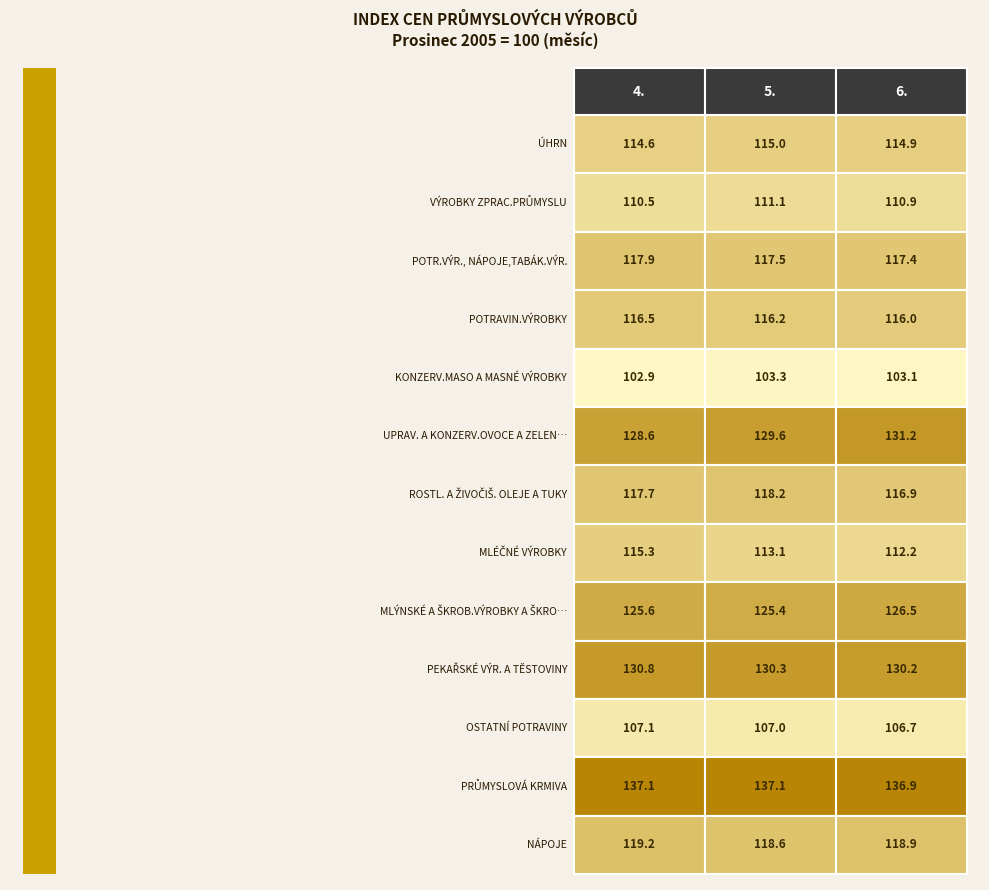

What value does the UPRAV. A KONZERV.OVOCE A ZELENINA series have at 0?

128.6